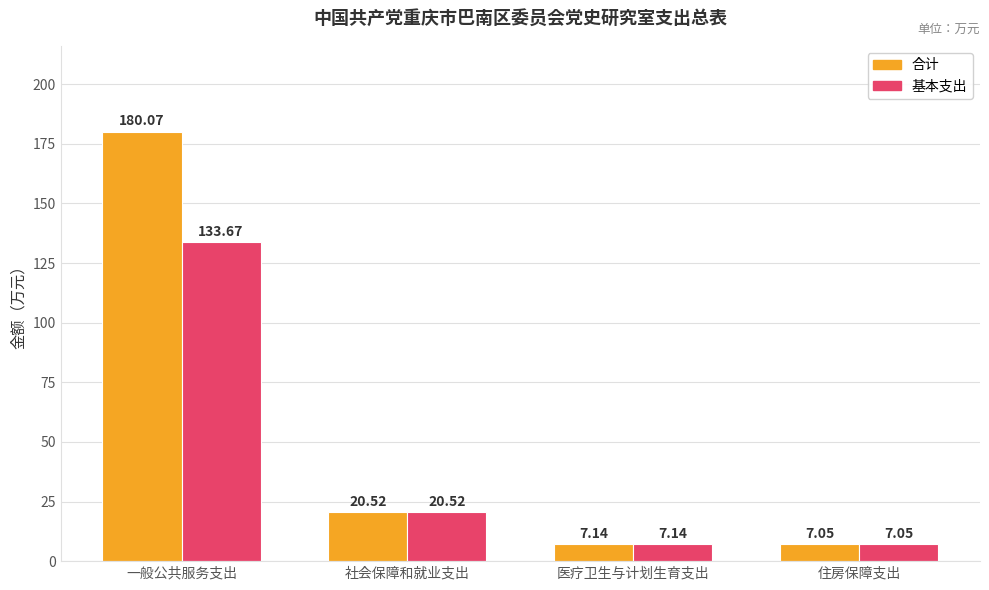

Which series has the widest spread of values?

合计